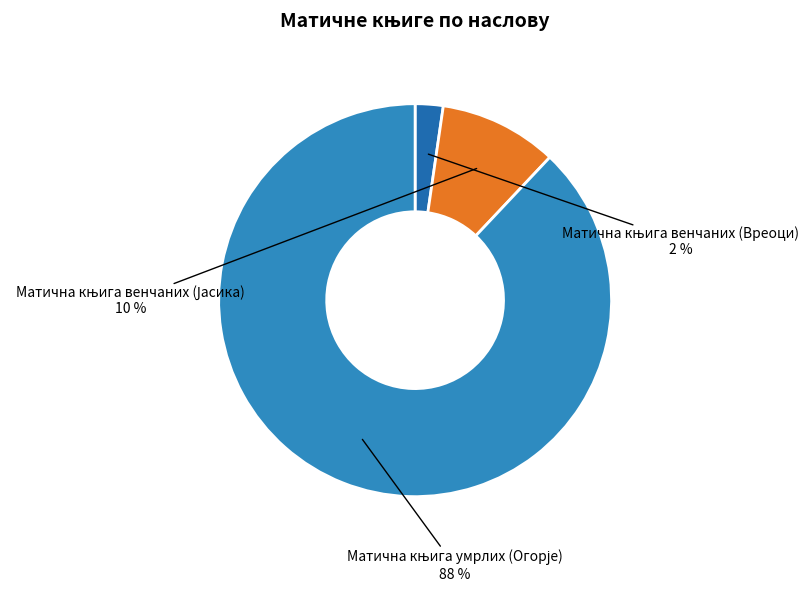

Is there any slice that represents more than half of the pie?

Yes